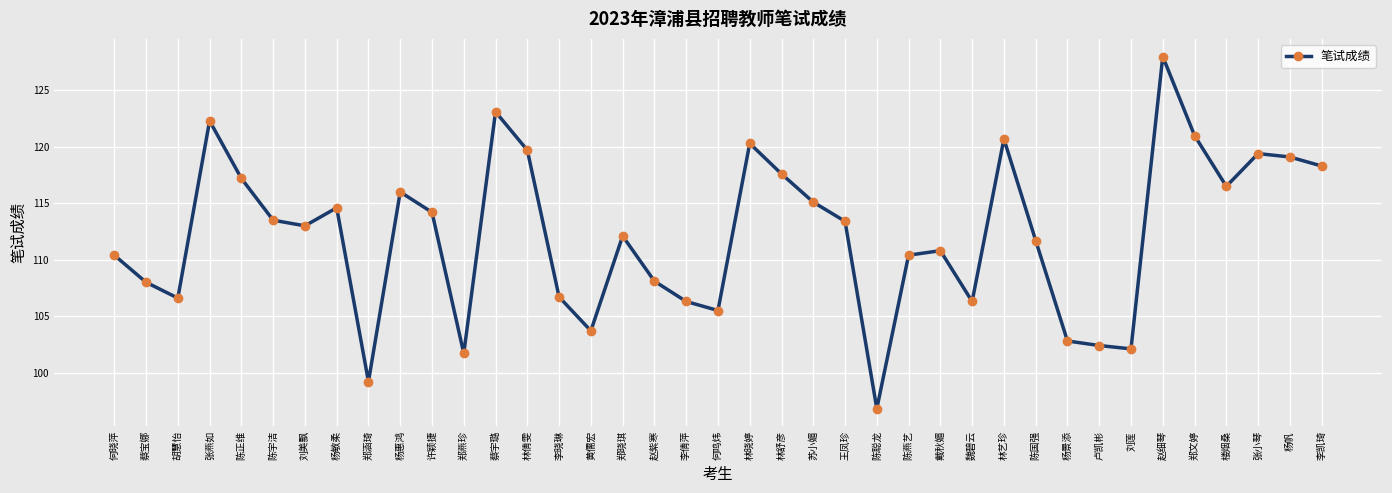

How many series are shown in this chart?

1